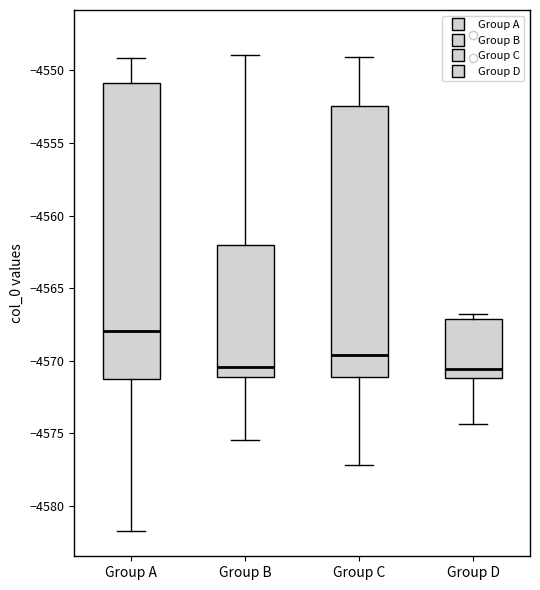

Where does the upper whisker of the box for Group B end on the y-axis? The values are not printed on the chart, so give them approximately, as read against the axis.

-4549.0